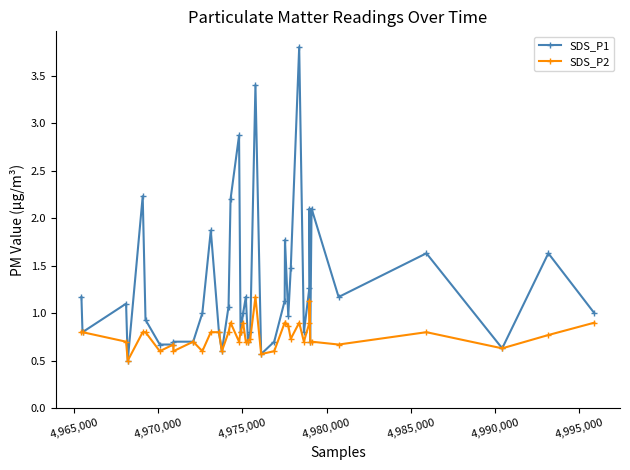

What is the minimum value for SDS_P2?

0.5